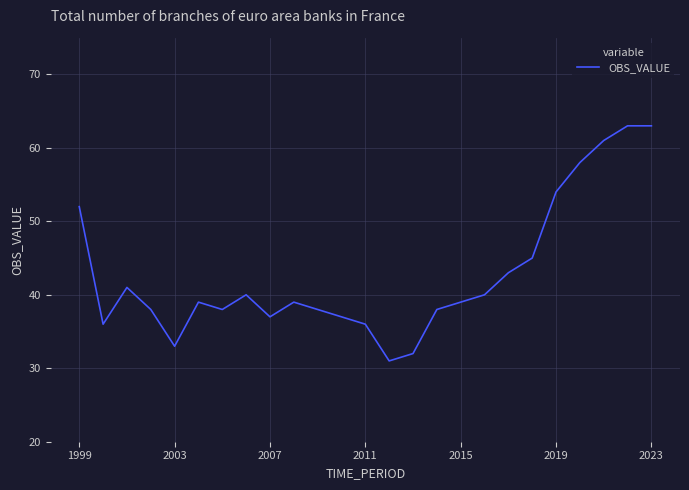

What is the difference between the maximum and minimum values?

32